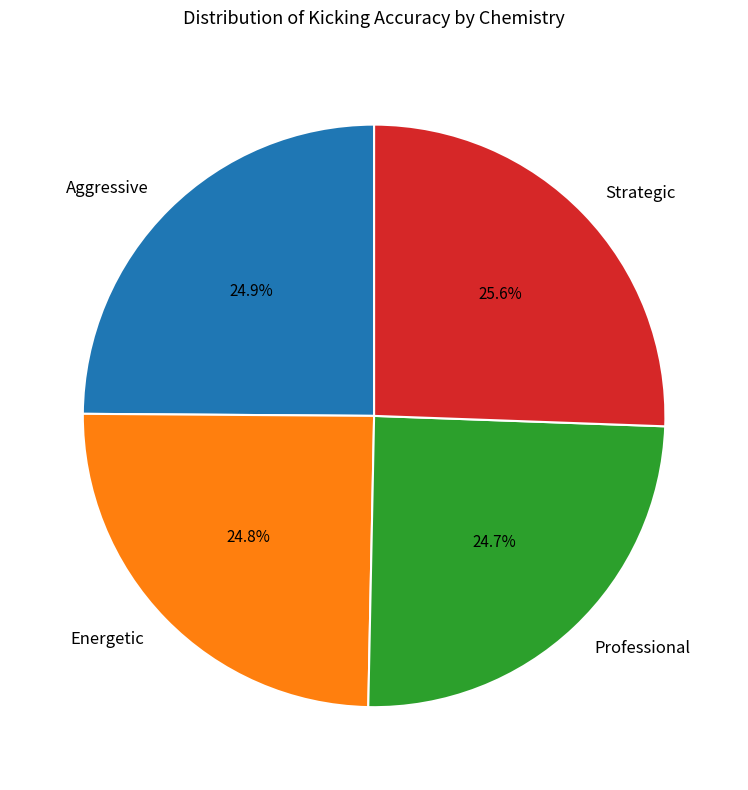

Approximately how many times larger is the value at Professional compared to Aggressive?

1.0